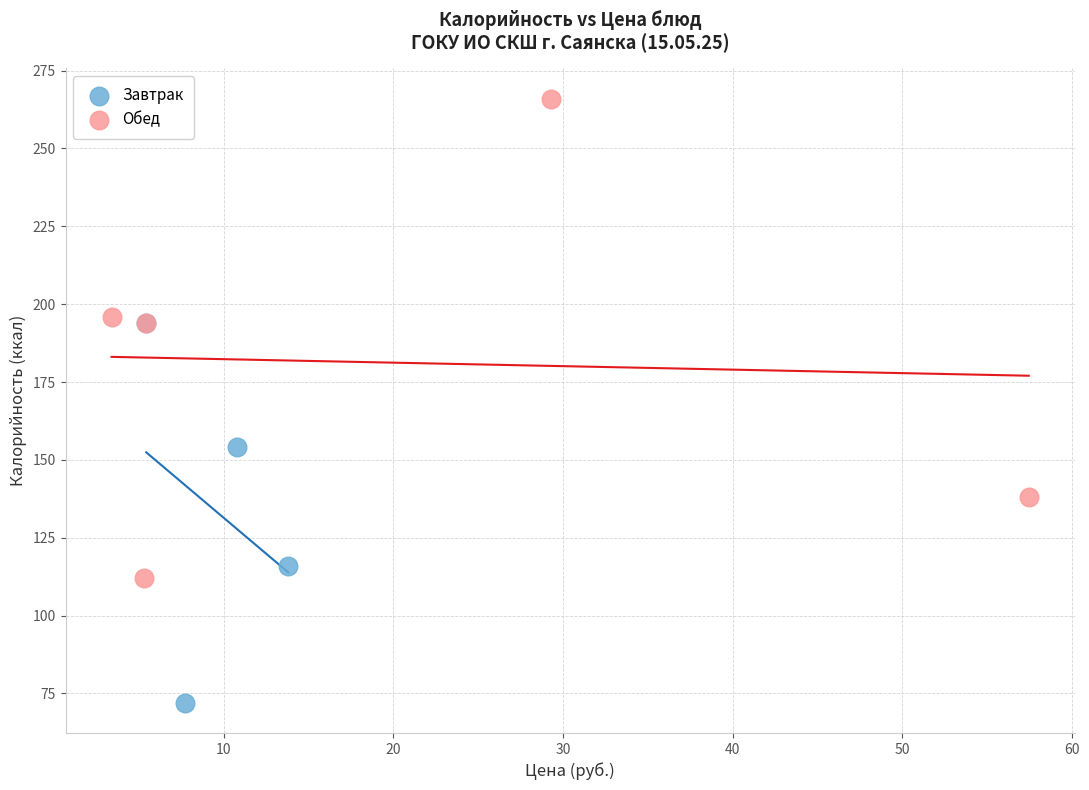

Which series has the widest spread of Y values?

Обед